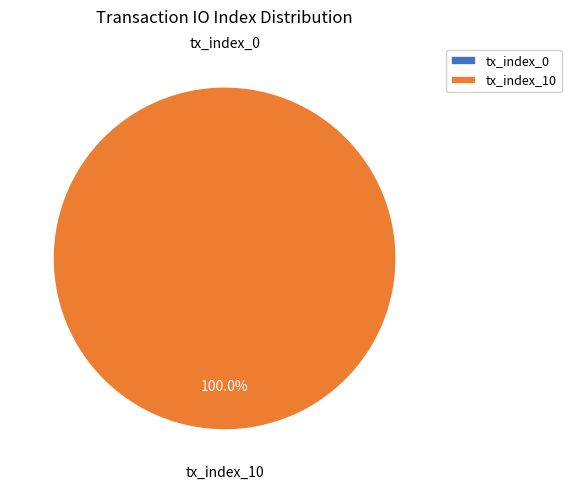

Combined, what portion of the pie is tx_index_10 and tx_index_0?

100.0%